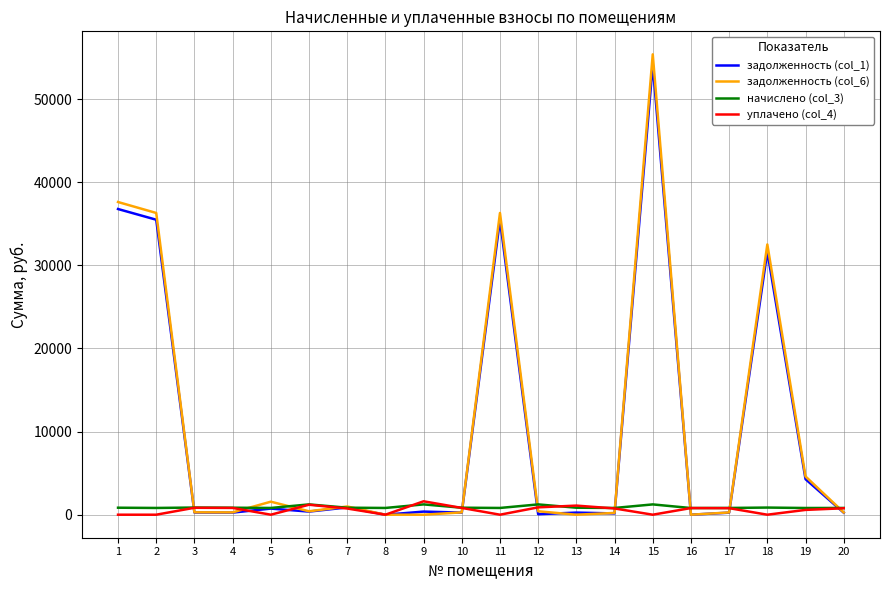

What is the greatest value displayed?

55395.1